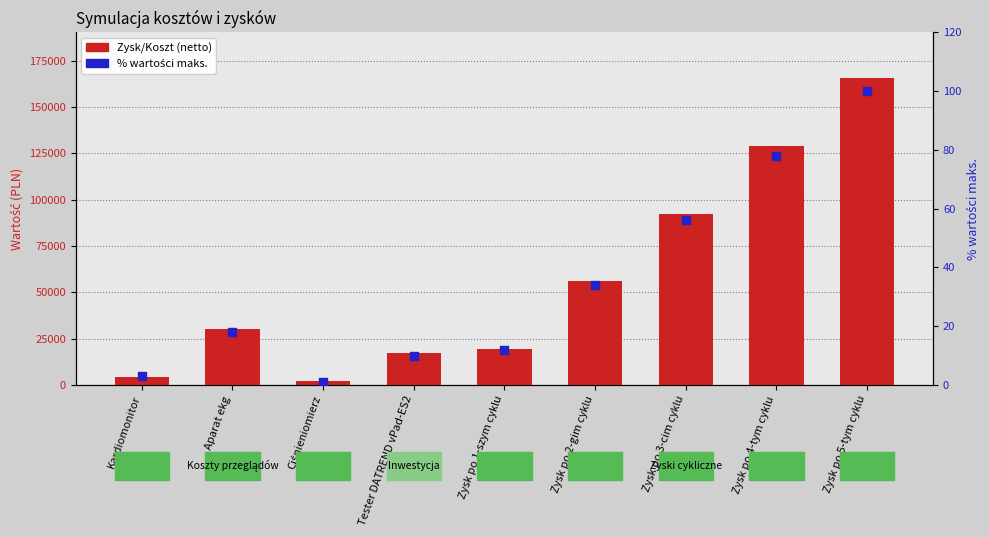

At how many categories does at least one series exceed 66114?

3